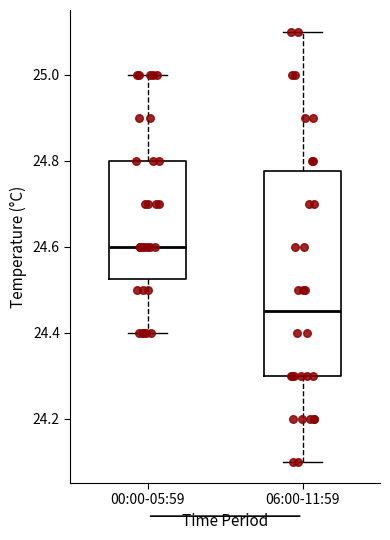

Reading left to right, read every box against the y-axis: the position of its median line, the range the box covers, and the ends of its whiskers. The values are not printed on the chart, so give them approximately, as read against the axis.

00:00-05:59: median 24.60, box 24.52 to 24.80, whiskers 24.40 to 25.00
06:00-11:59: median 24.46, box 24.30 to 24.78, whiskers 24.10 to 25.10